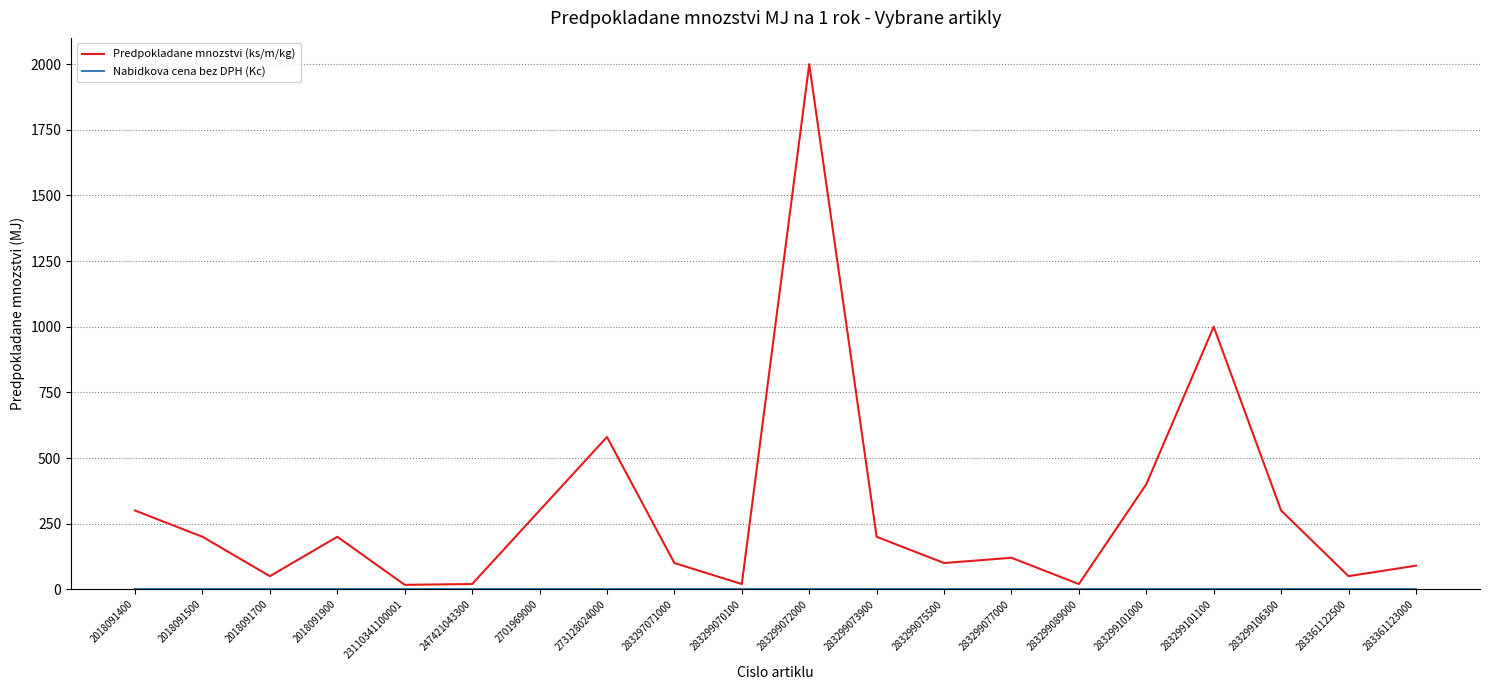

What is the maximum value for Predpokladane mnozstvi (ks/m/kg)?

2000